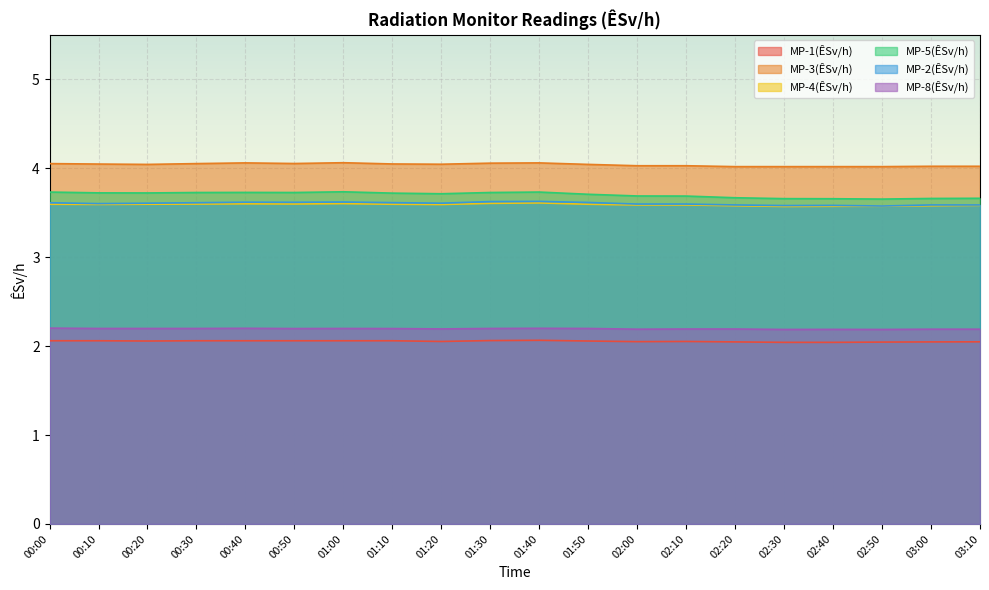

At which label does MP-3(ÊSv/h) reach its minimum?

02:20